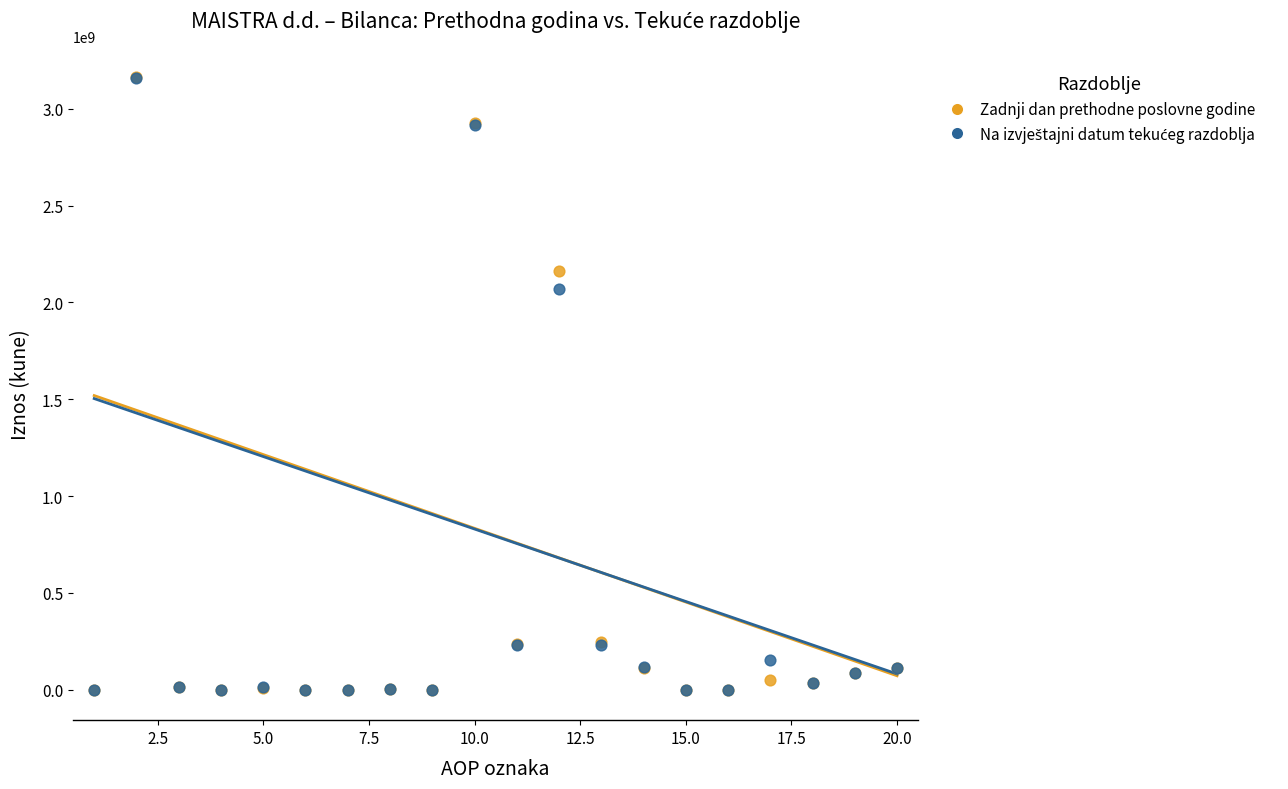

Across all series, what Y value is closest to 1582259577?

2068919110